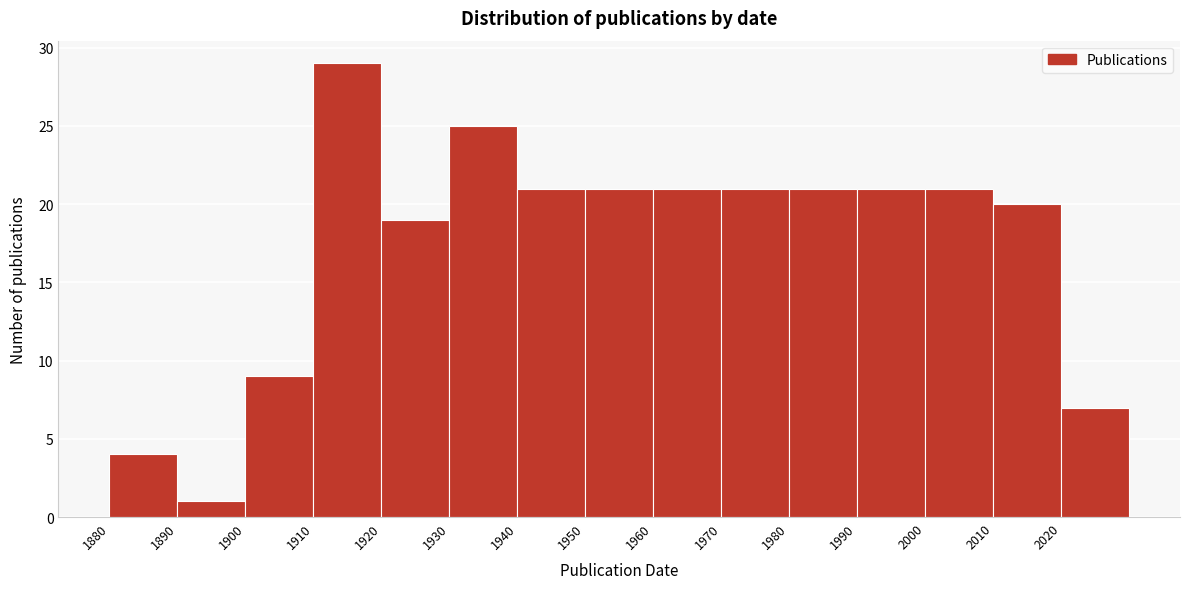

What is the height of the bar covering 1890 to 1900 on the x-axis? The values are not printed on the chart, so give them approximately, as read against the axis.

1